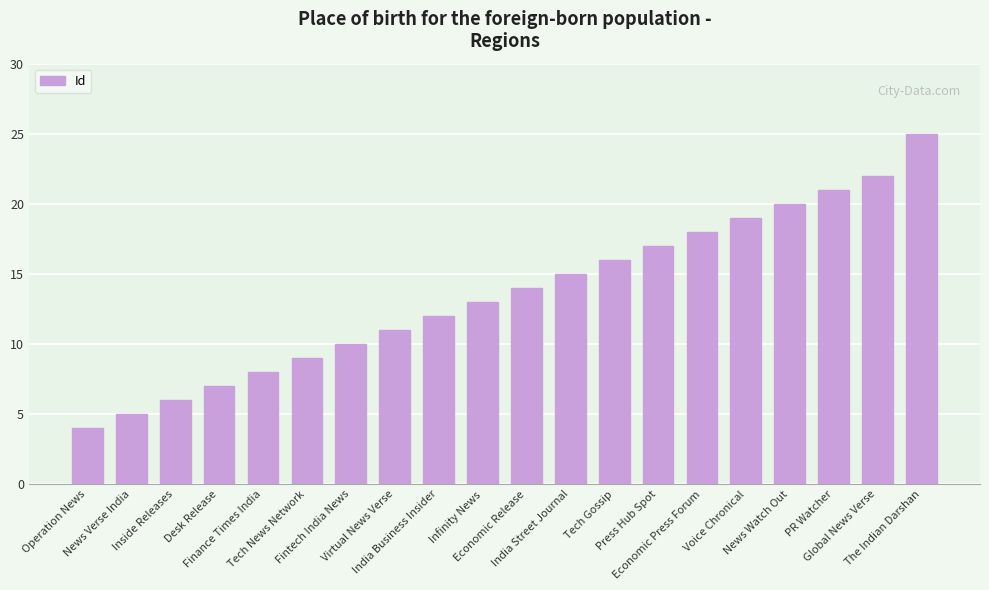

Is it true that the value at Finance Times India is 3?

False